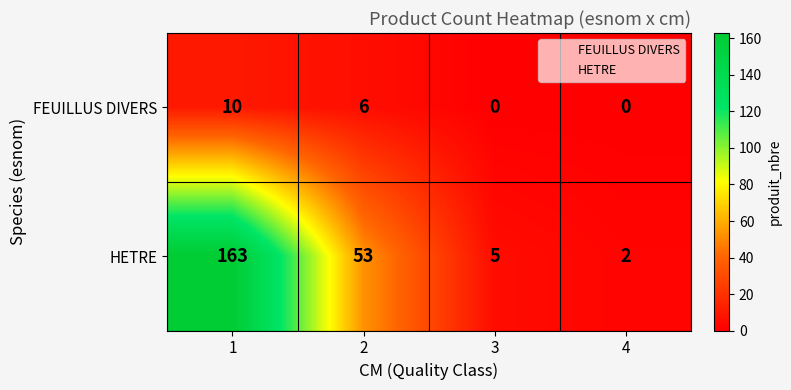

How many data points does each series have?

4